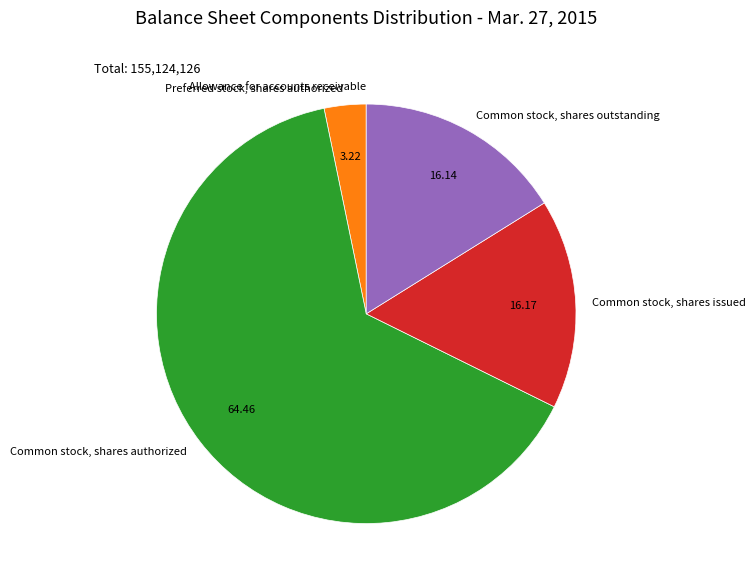

What is the largest slice in the pie chart?

Common stock, shares authorized